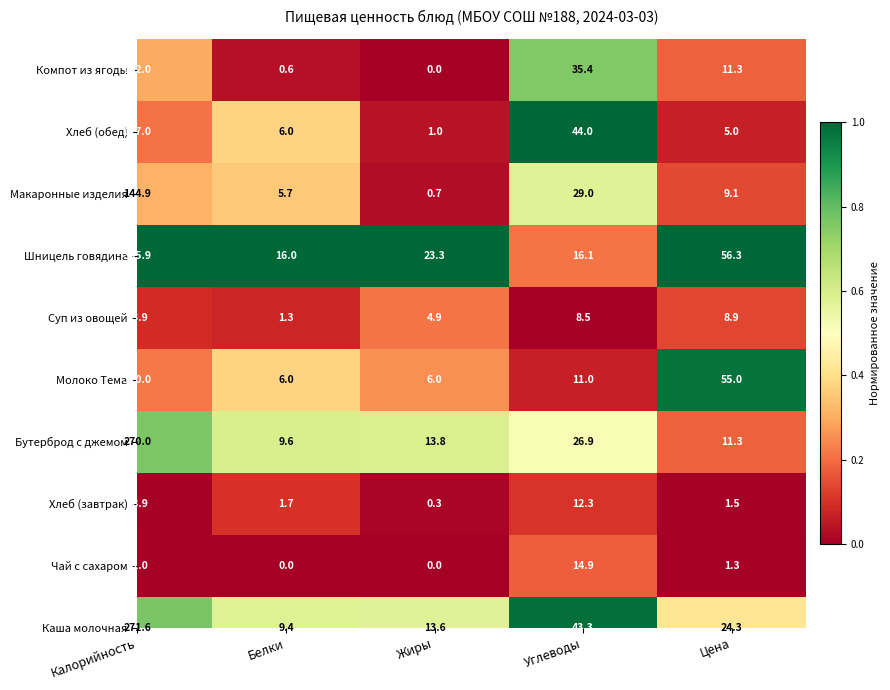

What is the difference between the Хлеб (завтрак) values at Белки and Жиры?

1.4